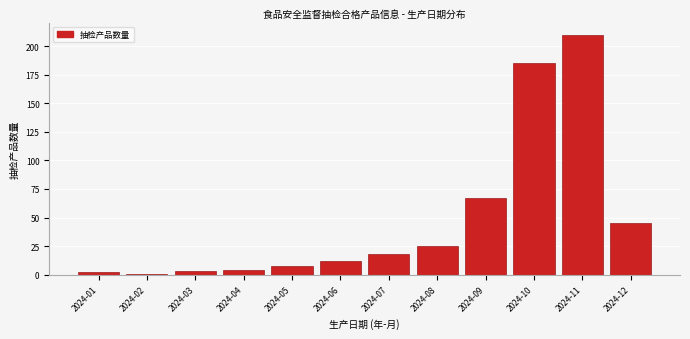

Reading left to right, transcribe all the data shown in this chart.

2024-01=2	2024-02=1	2024-03=3	2024-04=4	2024-05=8	2024-06=12	2024-07=18	2024-08=25	2024-09=67	2024-10=185	2024-11=210	2024-12=45